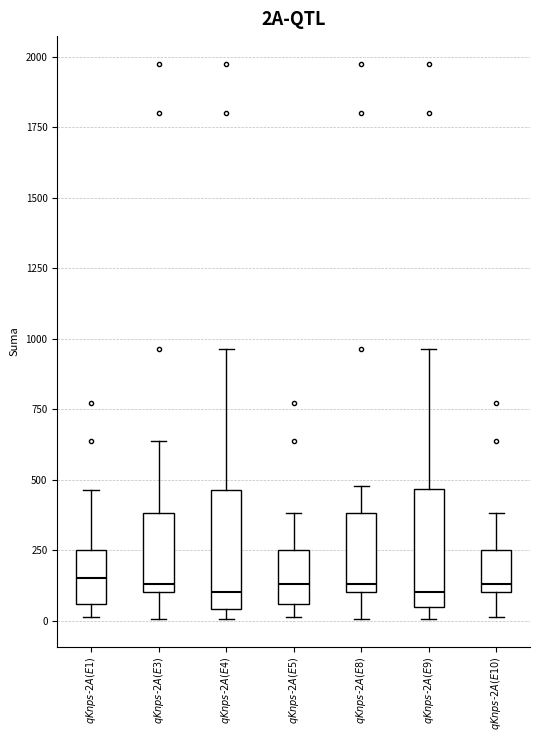

Reading left to right, read every box against the y-axis: the position of its median line, the range the box covers, and the ends of its whiskers. The values are not printed on the chart, so give them approximately, as read against the axis.

$qKnps$-$2A(E1)$: median 150, box 50 to 250, whiskers 0 to 450
$qKnps$-$2A(E3)$: median 150, box 100 to 400, whiskers 0 to 650
$qKnps$-$2A(E4)$: median 100, box 50 to 450, whiskers 0 to 950
$qKnps$-$2A(E5)$: median 150, box 50 to 250, whiskers 0 to 400
$qKnps$-$2A(E8)$: median 150, box 100 to 400, whiskers 0 to 500
$qKnps$-$2A(E9)$: median 100, box 50 to 450, whiskers 0 to 950
$qKnps$-$2A(E10)$: median 150, box 100 to 250, whiskers 0 to 400